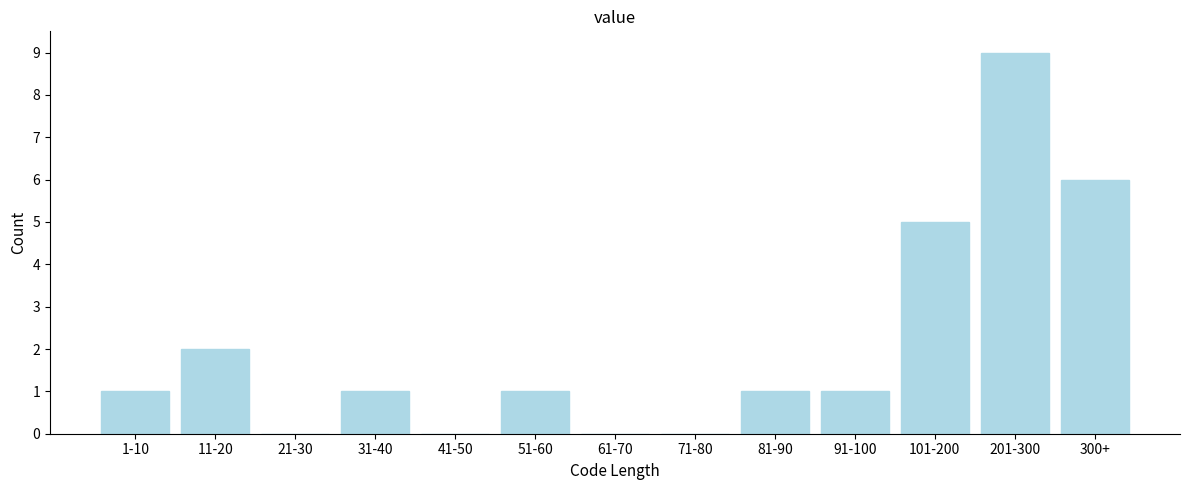

Reading left to right, what are all the values shown in this chart?

1-10=1	11-20=2	21-30=0	31-40=1	41-50=0	51-60=1	61-70=0	71-80=0	81-90=1	91-100=1	101-200=5	201-300=9	300+=6